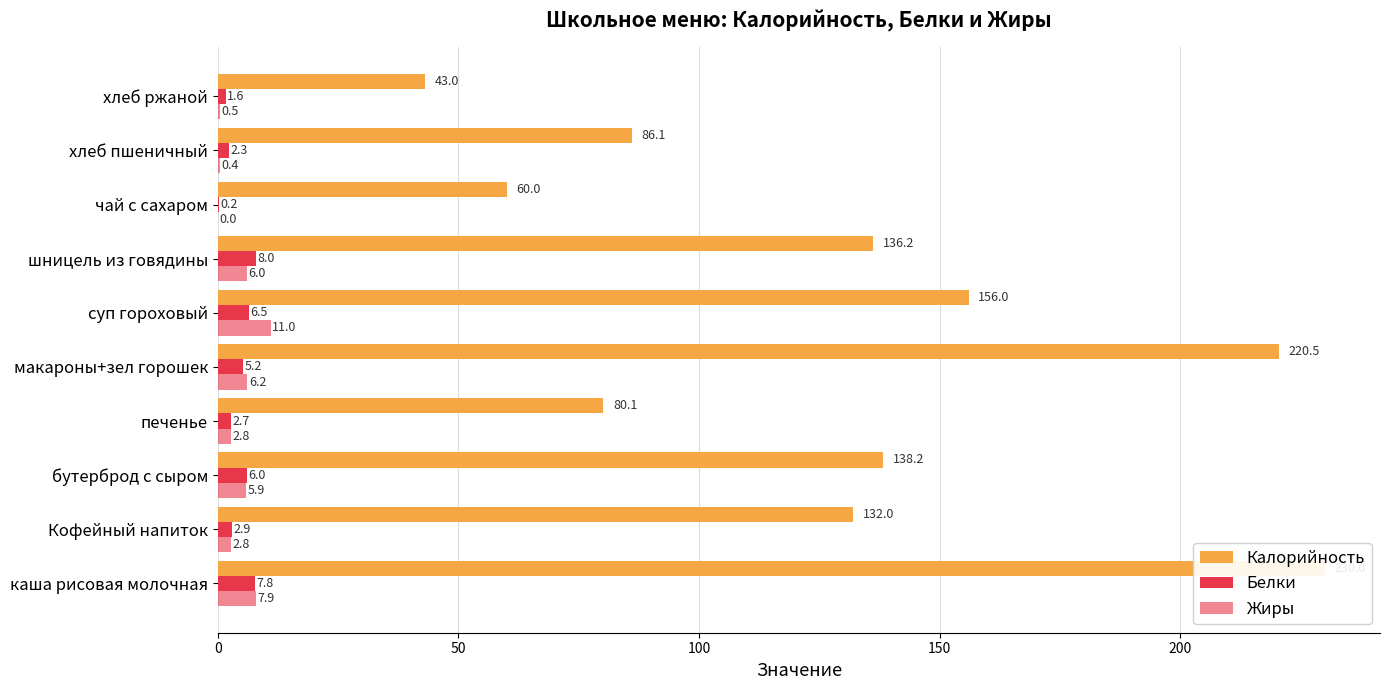

How many bars are there in each group?

3